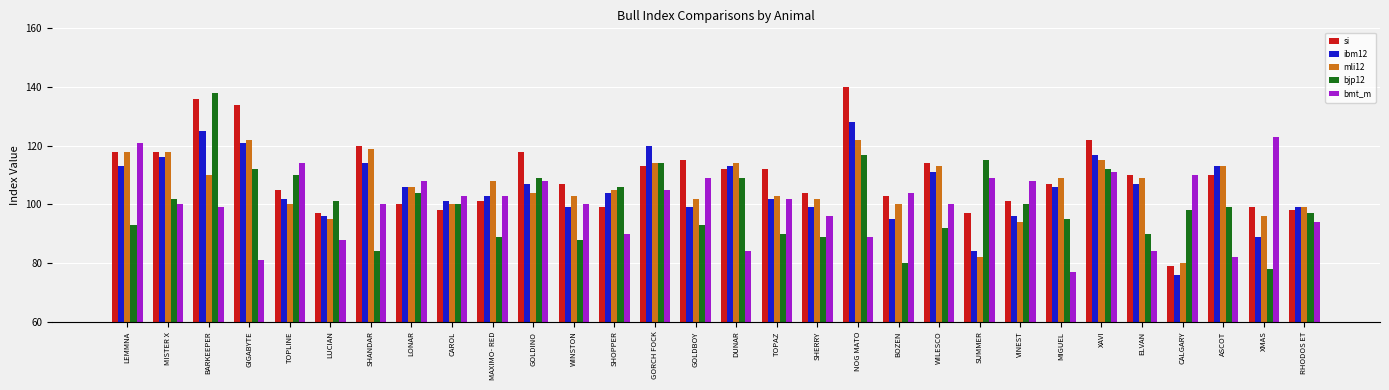

Which series has the largest range (max minus min)?

si